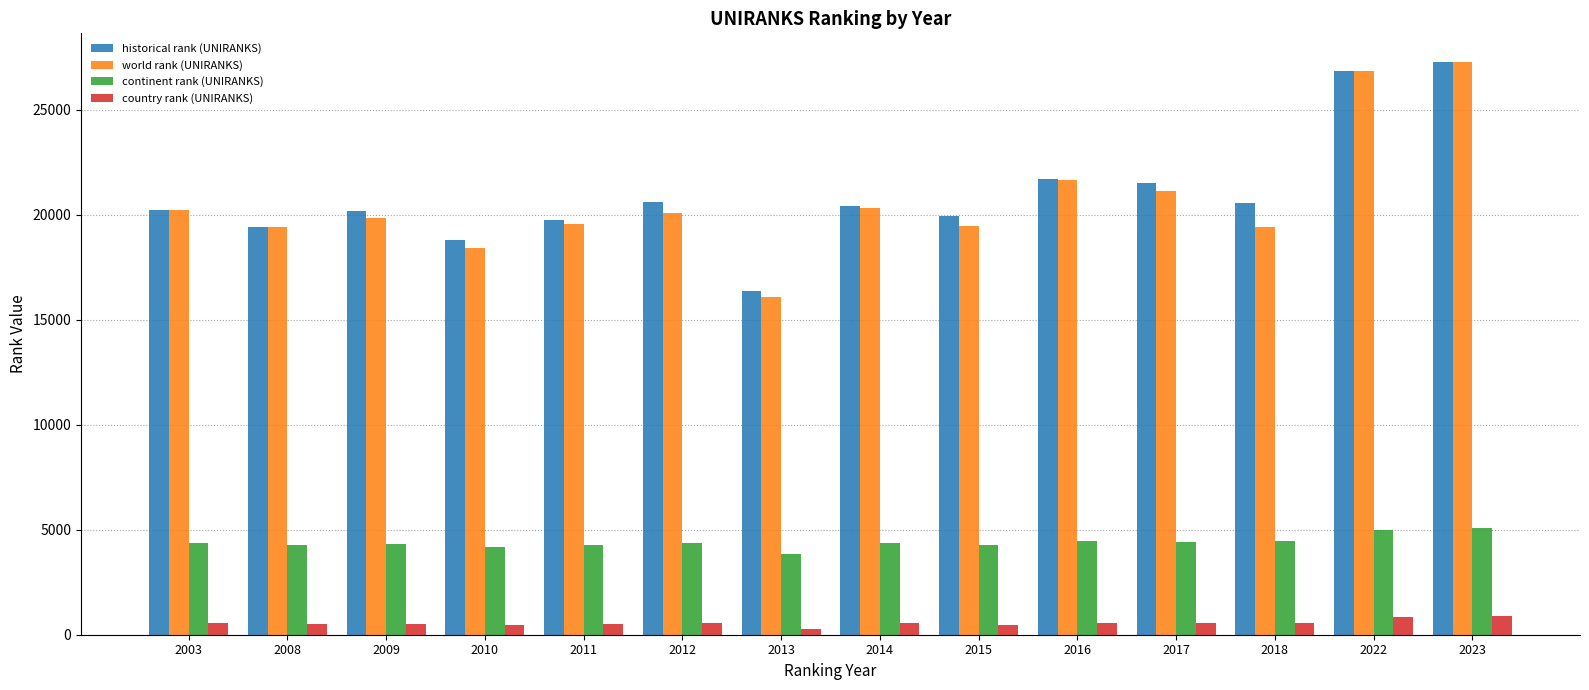

What is the difference between the continent rank (UNIRANKS) values at 2022 and 2018?

513.0